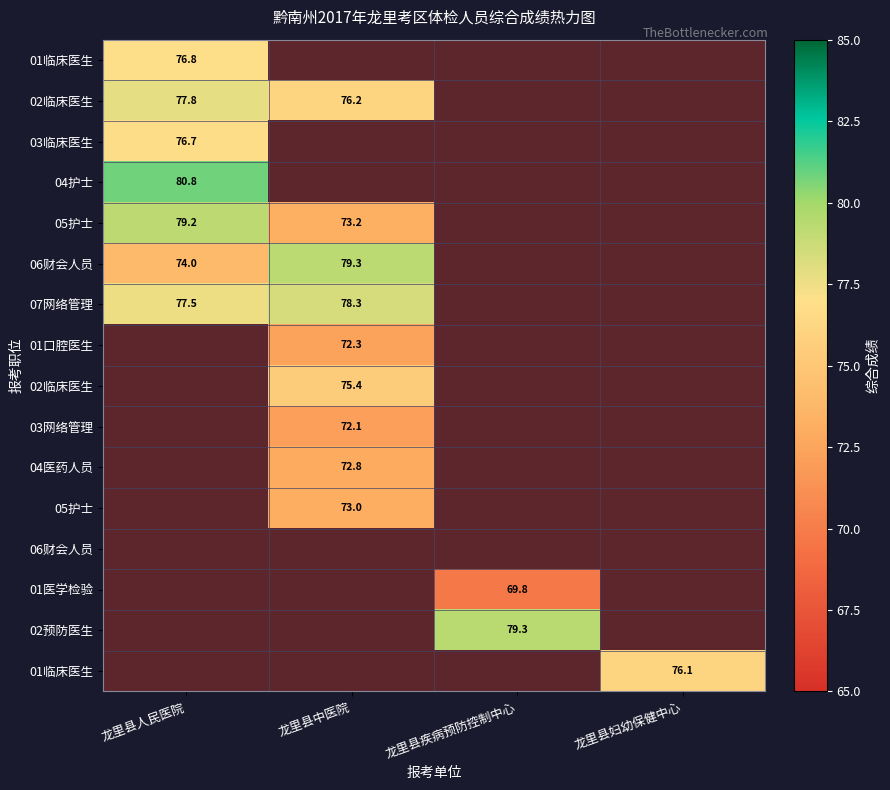

At which category is the sum across all series the highest?

龙里县中医院